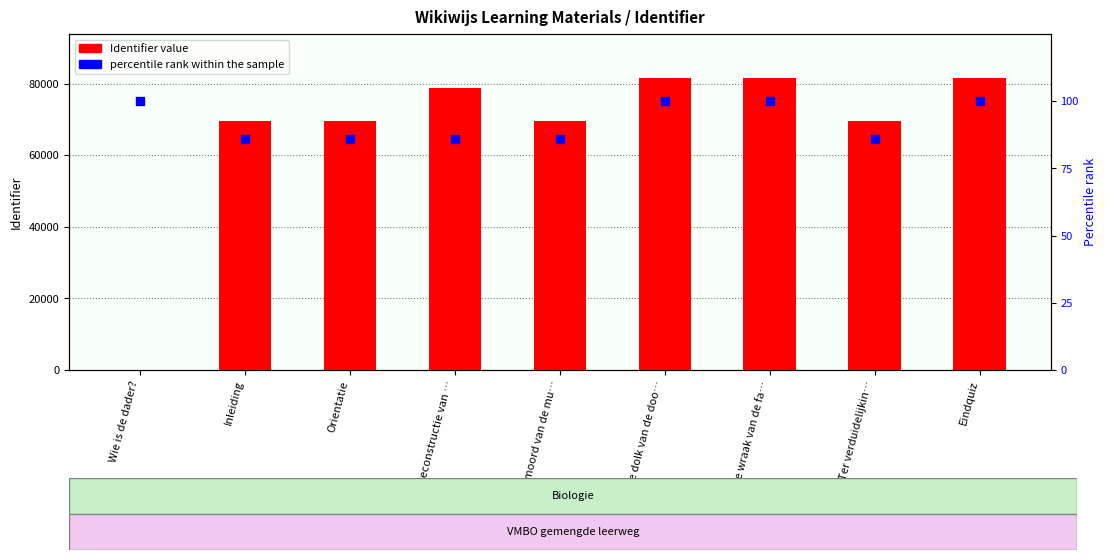

Which series reaches the minimum Y coordinate?

Identifier